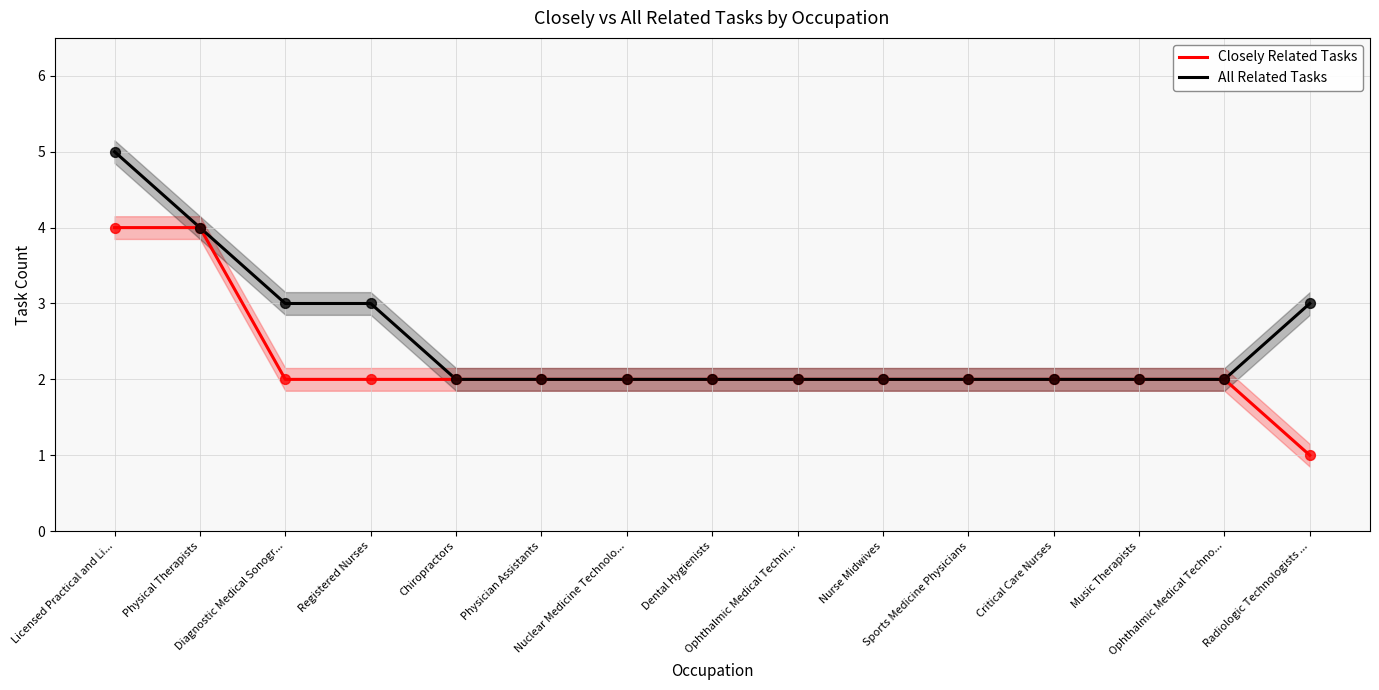

What are all the series names shown in the legend?

Closely Related Tasks, All Related Tasks